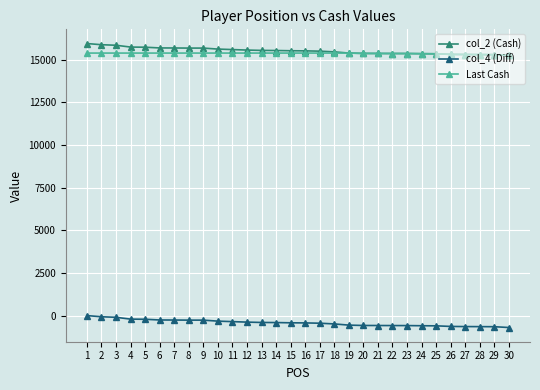

List the series in order of their peak value, lowest first.

col_4 (Diff), Last Cash, col_2 (Cash)